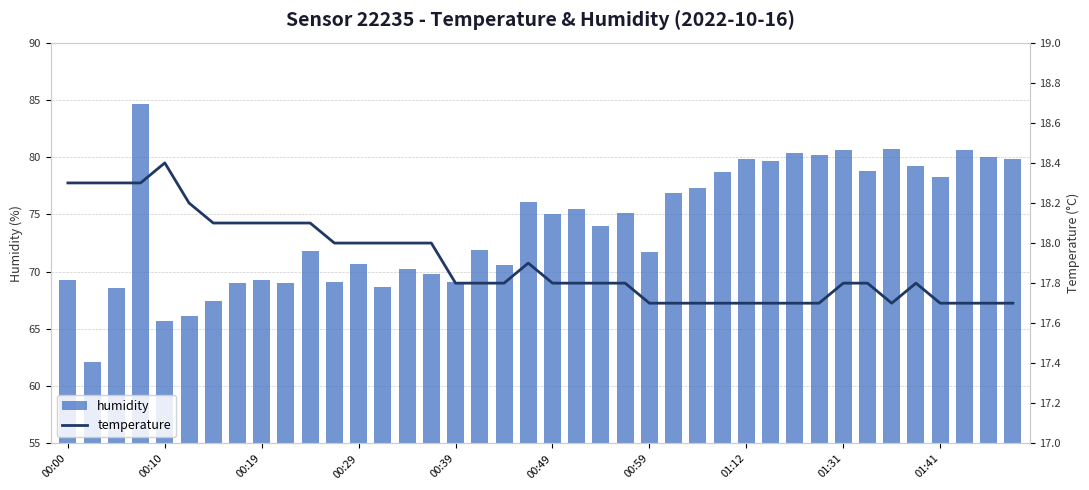

Which series changed the most between 10 and 18?

humidity